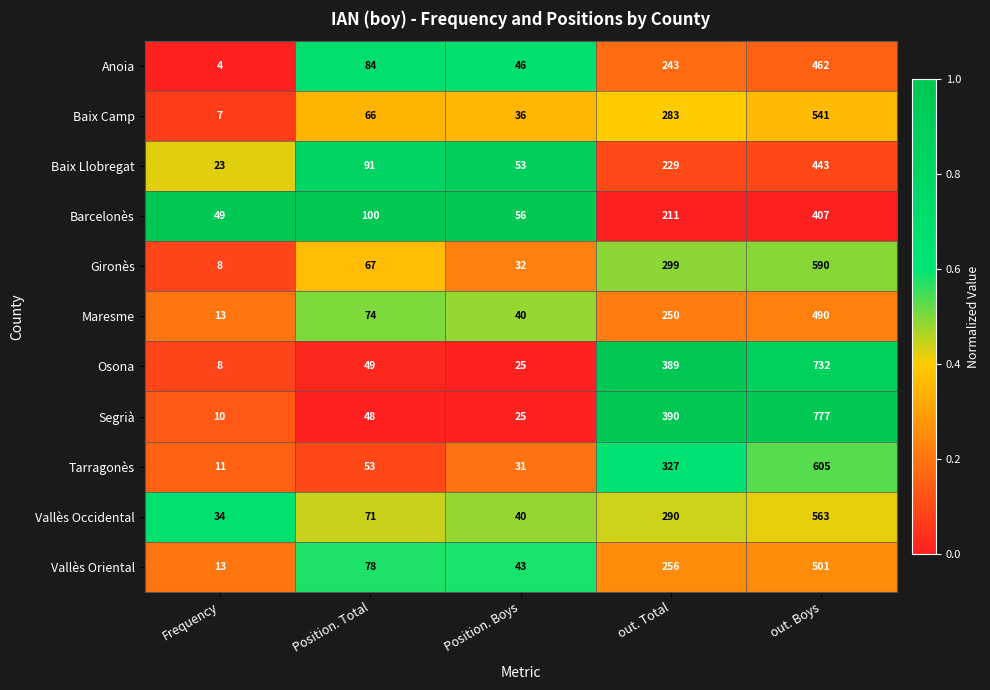

What is the minimum value shown in the chart?

4